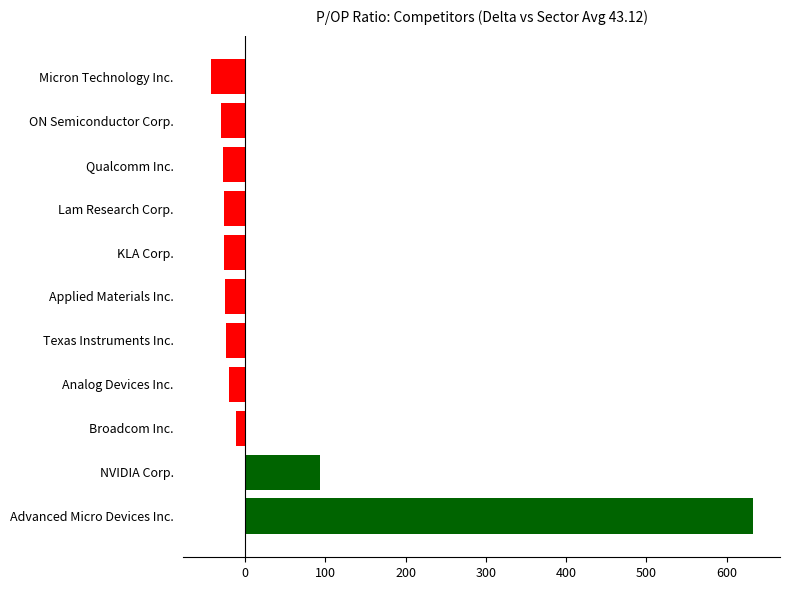

True or false: the data shows -19.6 at Analog Devices Inc..

True